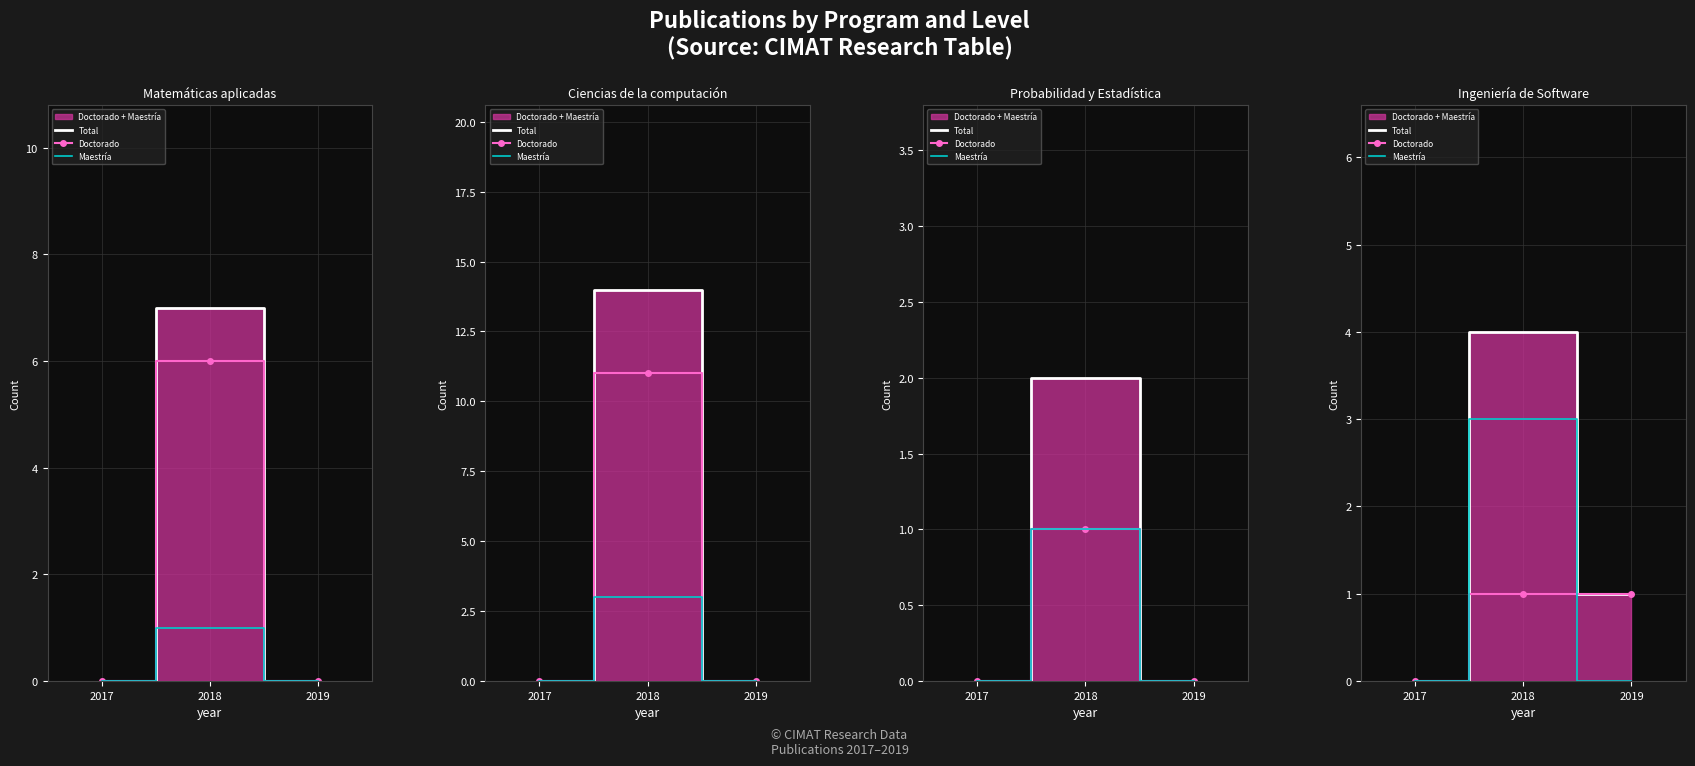

Between 2018 and 2019, which is larger?

2018